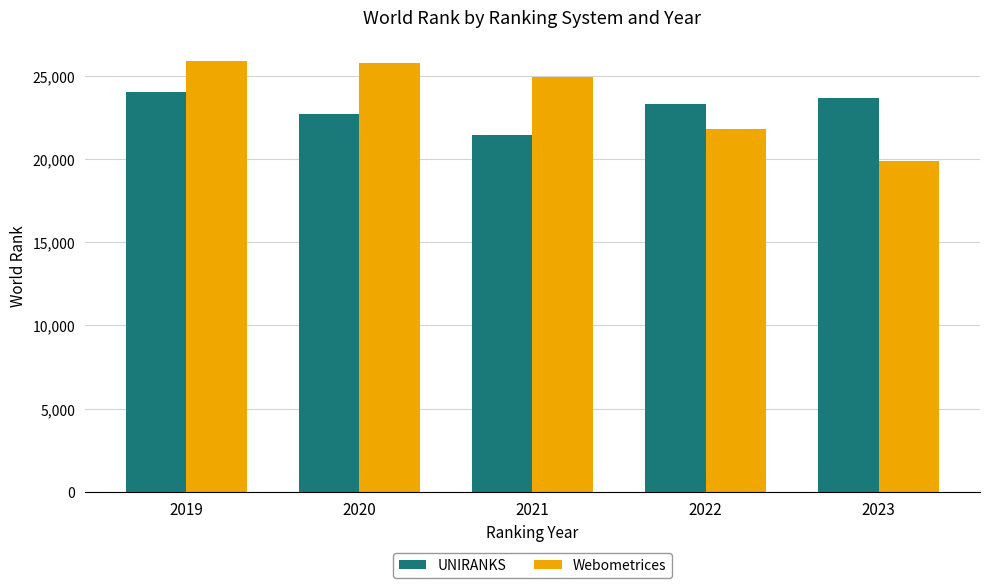

At which category is the sum across all series the highest?

2019